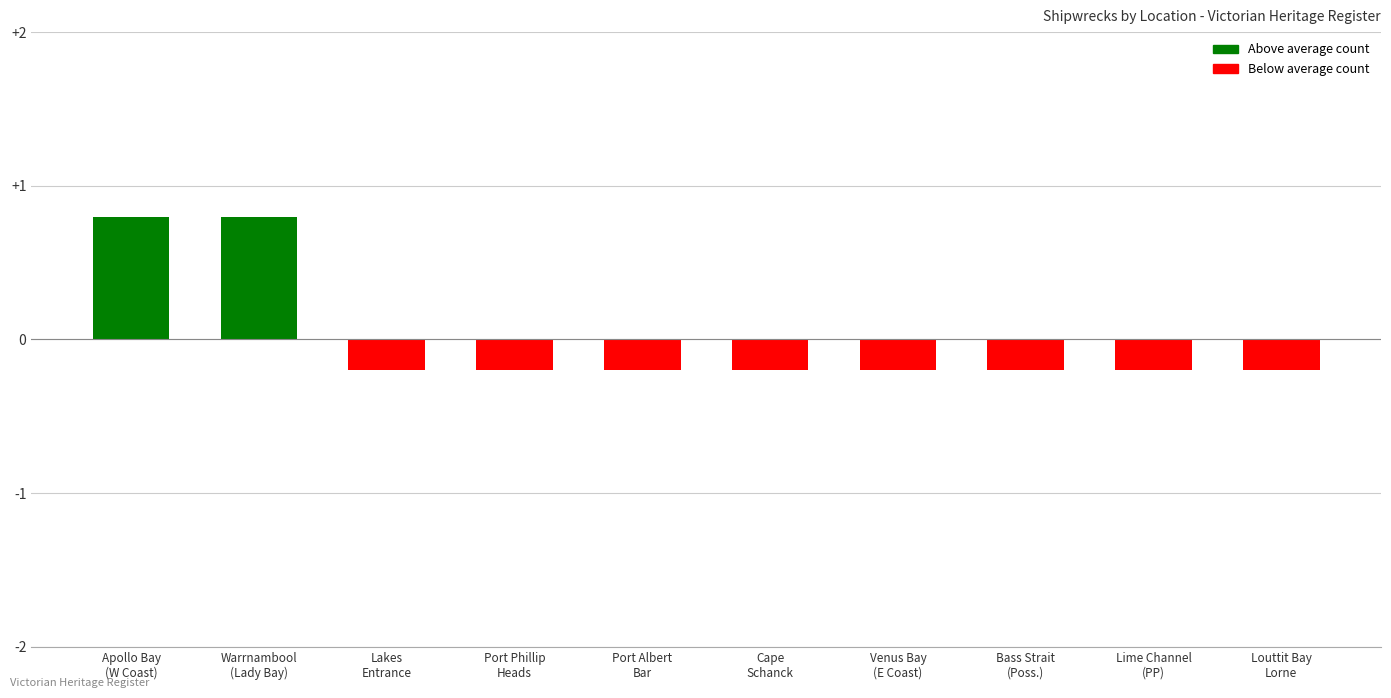

What is the greatest value displayed?

0.8